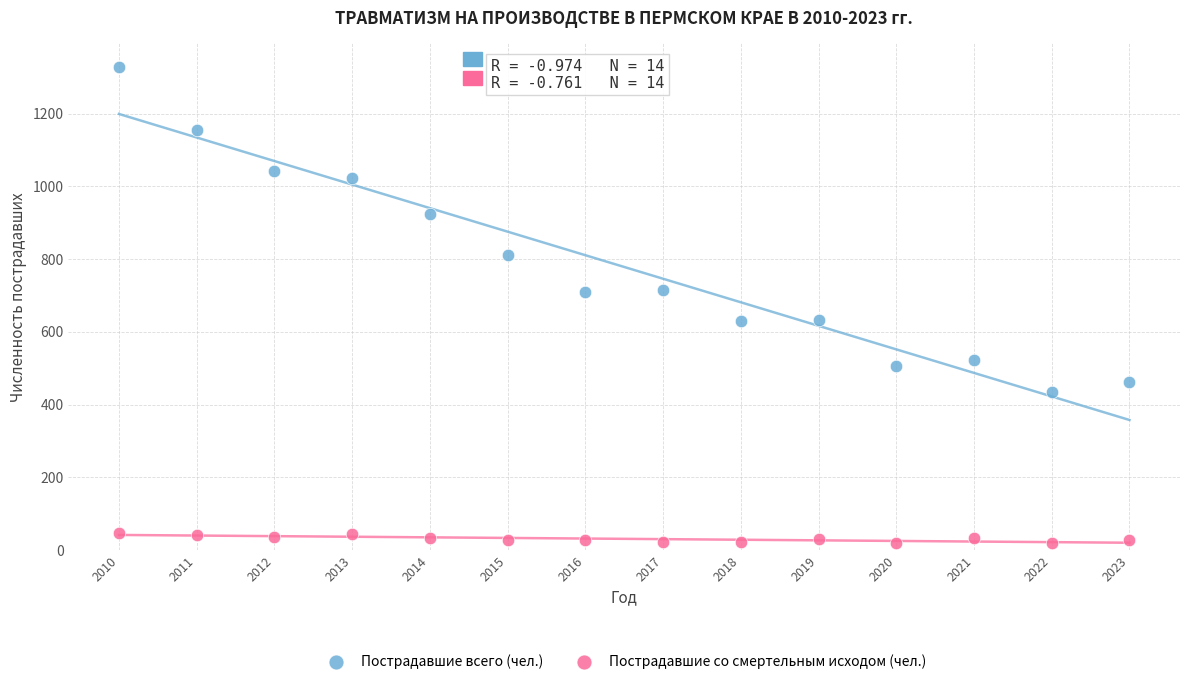

In the Пострадавшие всего (чел.) series, what Y value is closest to 881?

923